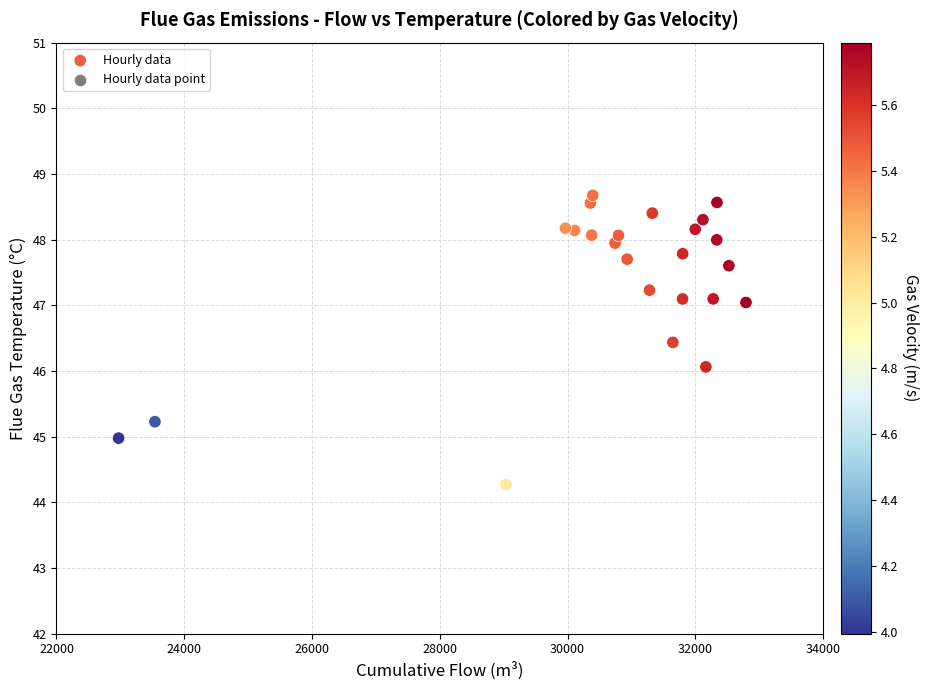

What is the range of Y values (max minus min)?

4.4